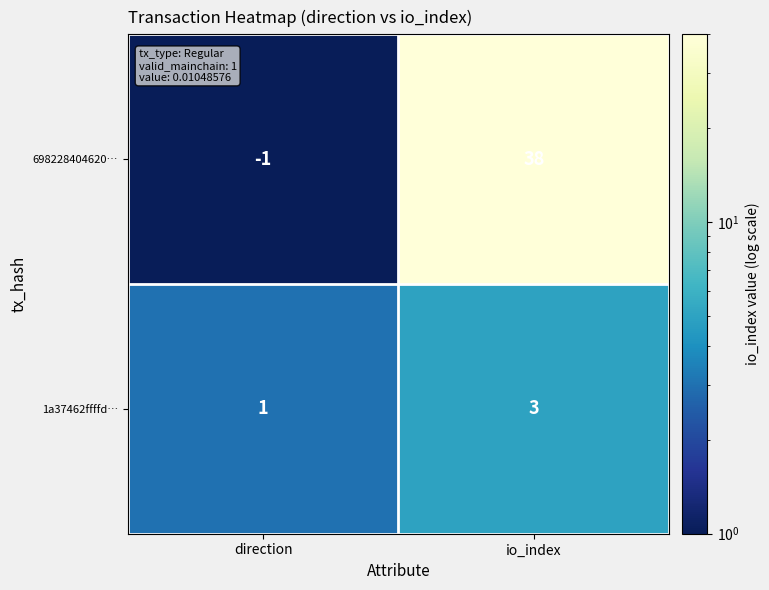

Rank the series by their average value, from lowest to highest.

1a37462ffffd…, 698228404620…